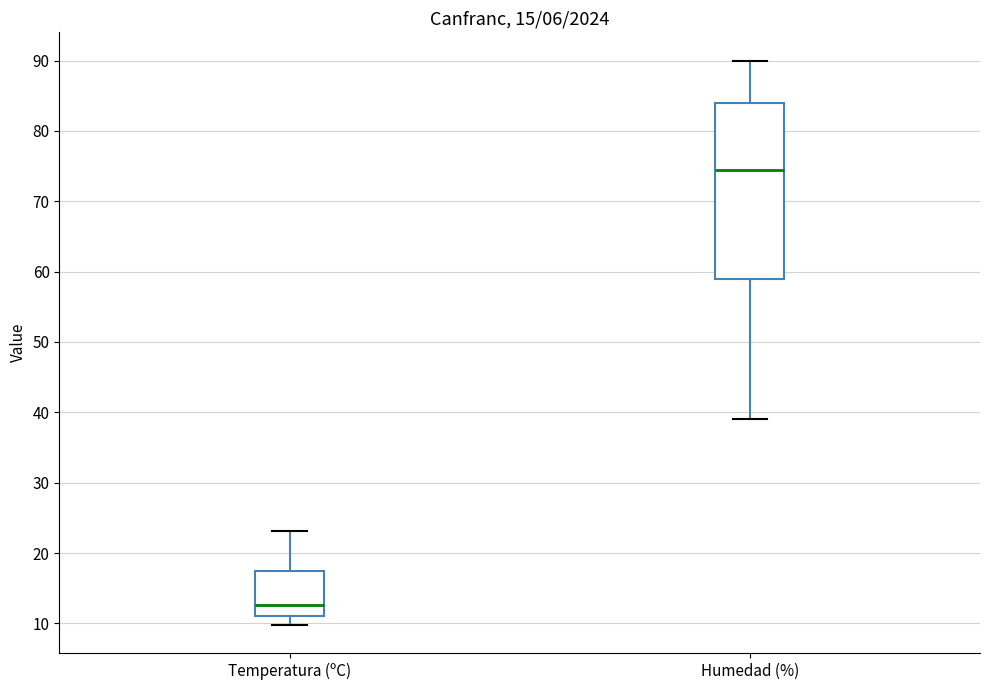

Reading left to right, transcribe this box plot: for each box, give where its median line is, the range the box spans, and where its two whiskers end, as read against the y-axis. The values are not printed on the chart, so give them approximately, as read against the axis.

Temperatura (ºC): median 13, box 11 to 17, whiskers 10 to 23
Humedad (%): median 75, box 59 to 84, whiskers 39 to 90